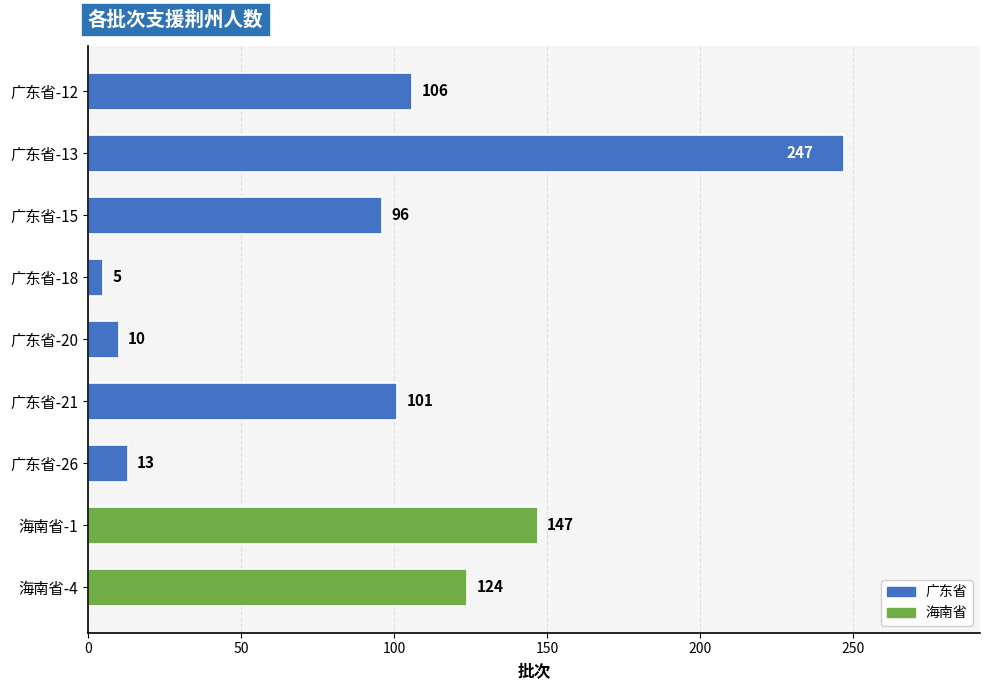

Reading bottom to top, list all the values displayed in this chart.

海南省-4=124	海南省-1=147	广东省-26=13	广东省-21=101	广东省-20=10	广东省-18=5	广东省-15=96	广东省-13=247	广东省-12=106